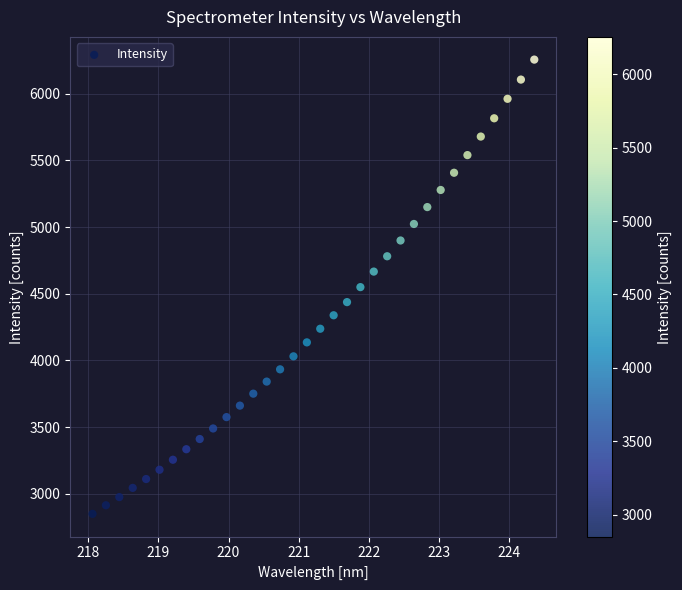

What is the range of Y values (max minus min)?

3405.0